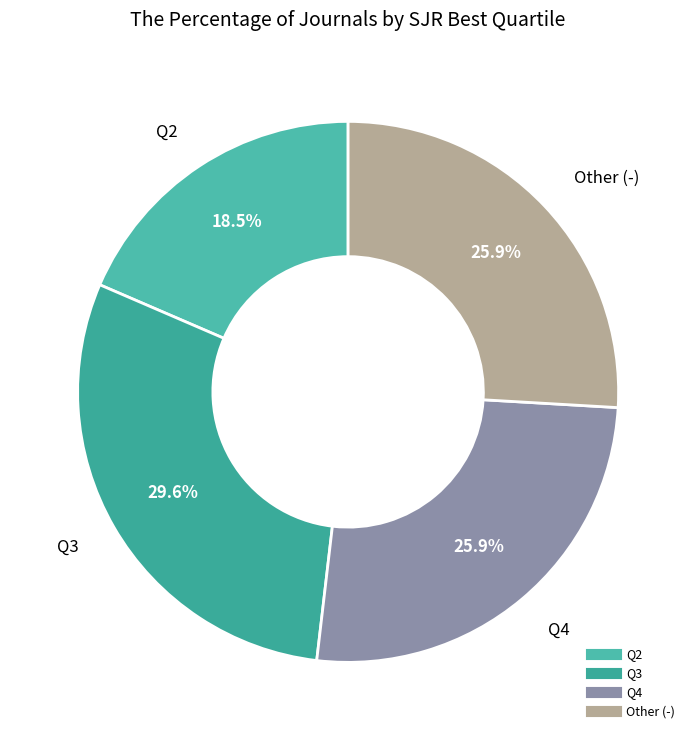

What is the smallest slice in the pie chart?

Q2